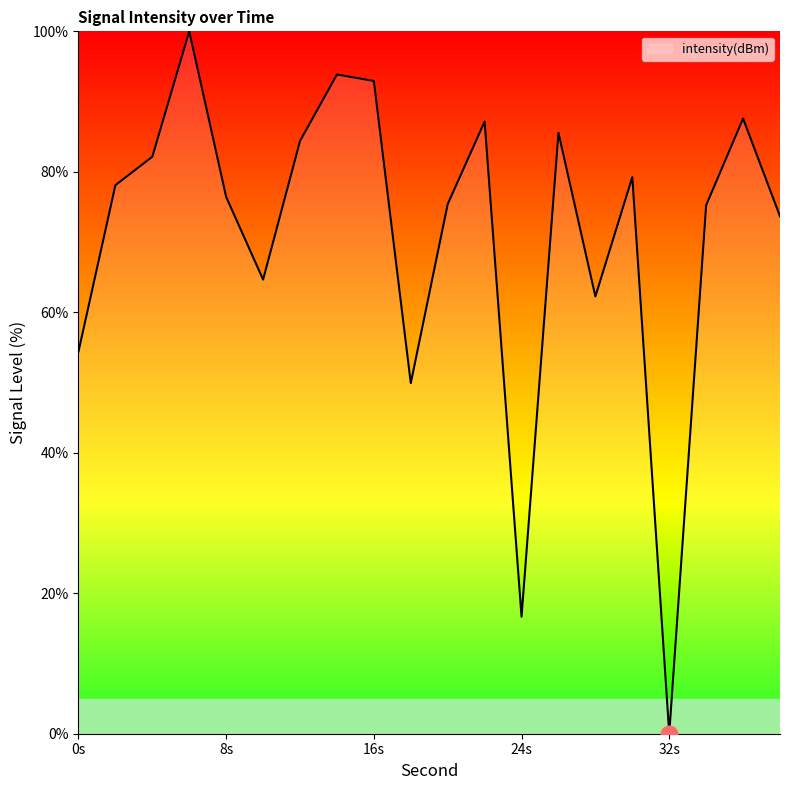

What is the maximum value shown in the chart?

100.0